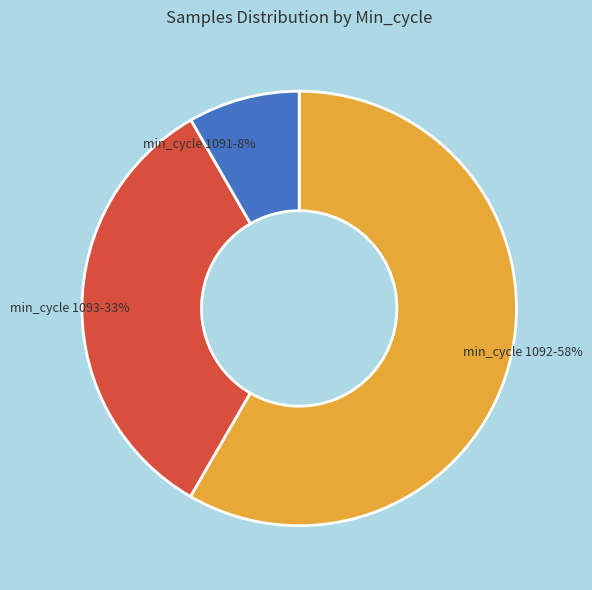

True or false: min_cycle 1092 accounts for 58% of the total.

True